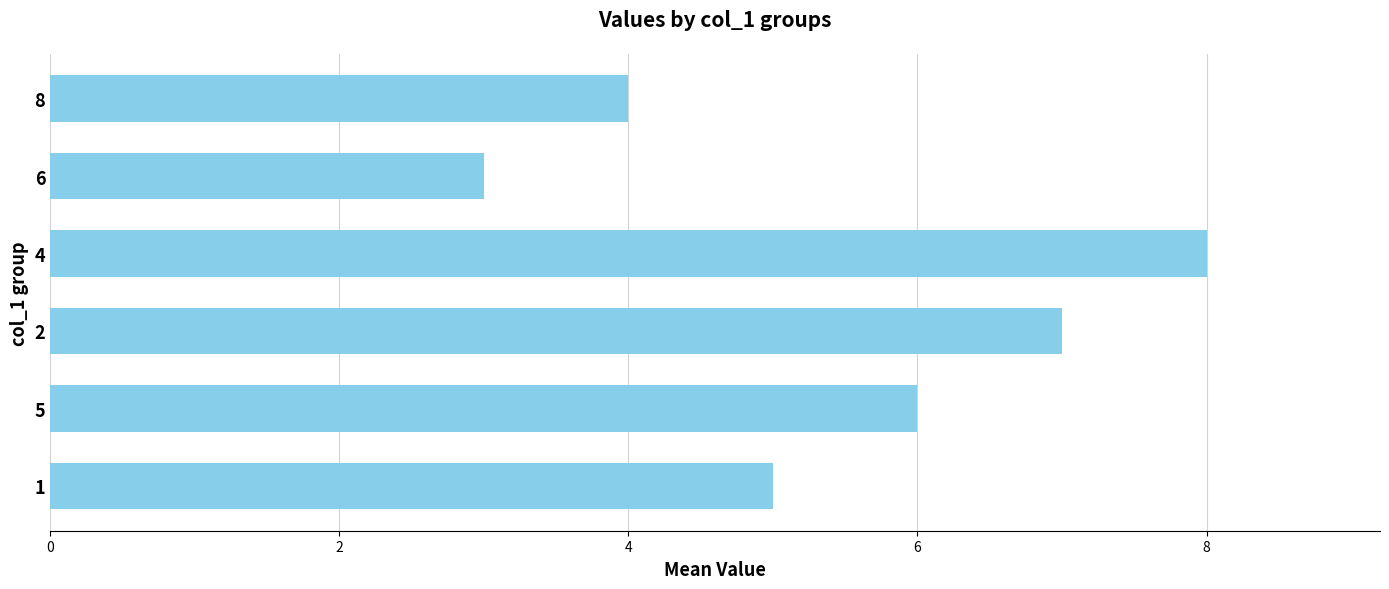

Count the values in the range 4 to 7.

4